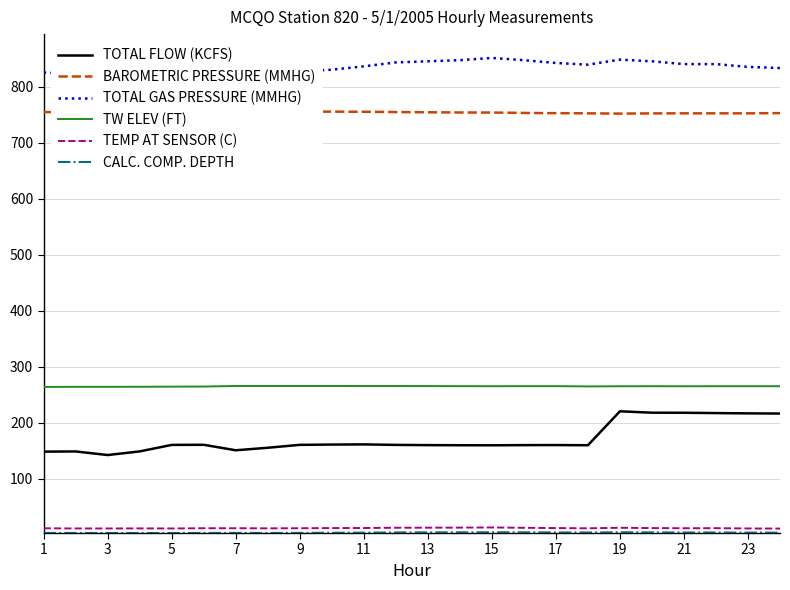

What is the maximum value for TW ELEV (FT)?

265.3